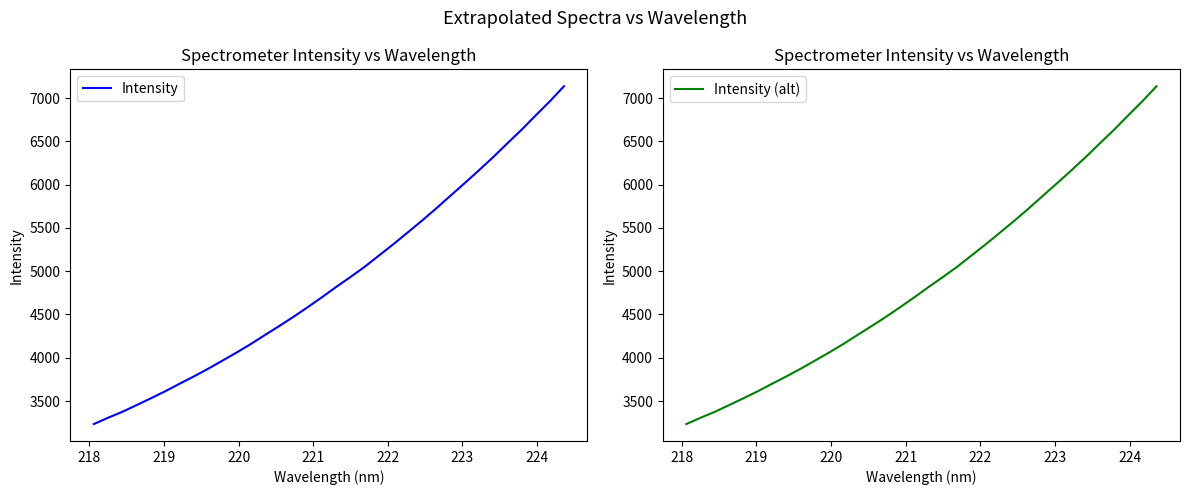

True or false: Intensity (alt) has more than 2 interior local peaks.

False